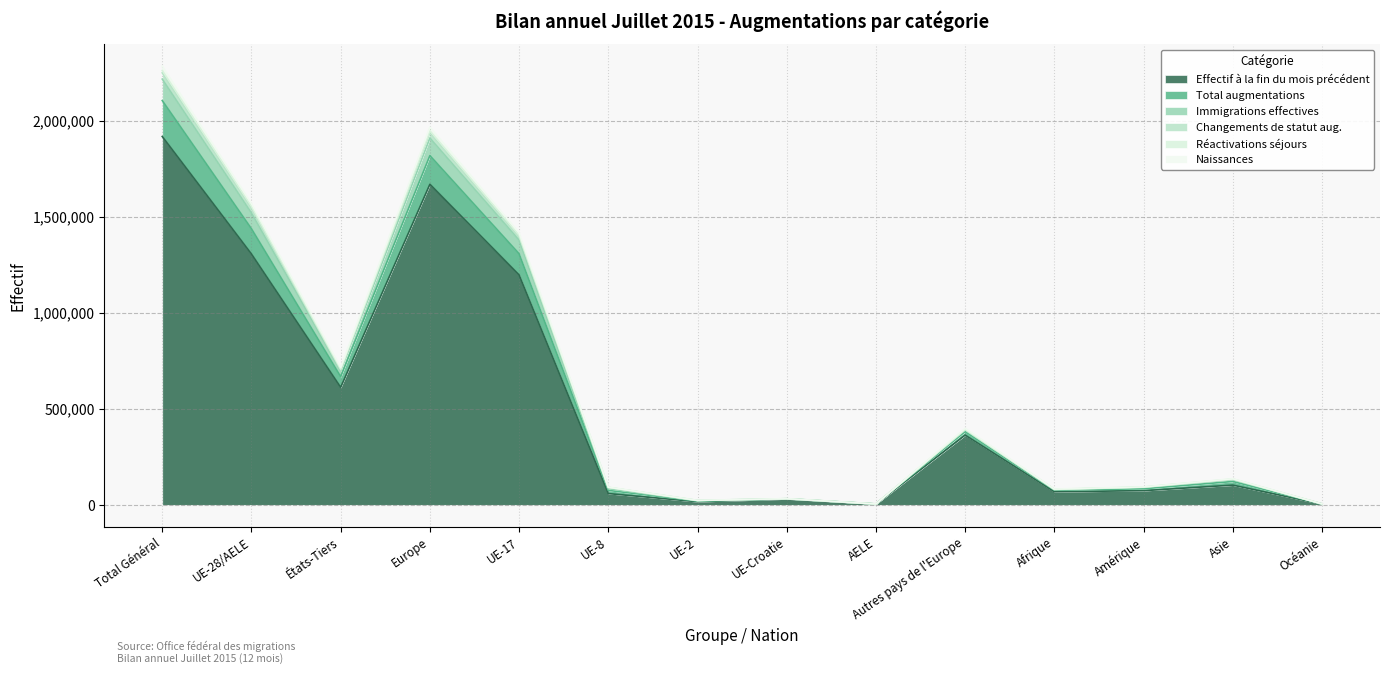

What position from the left is UE-8?

6